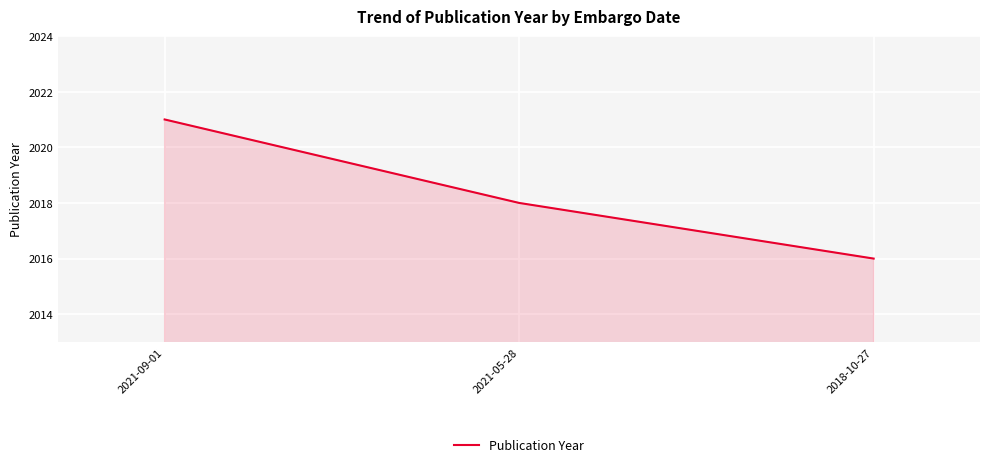

What is the difference between the values at 2021-09-01 and 2021-05-28?

3